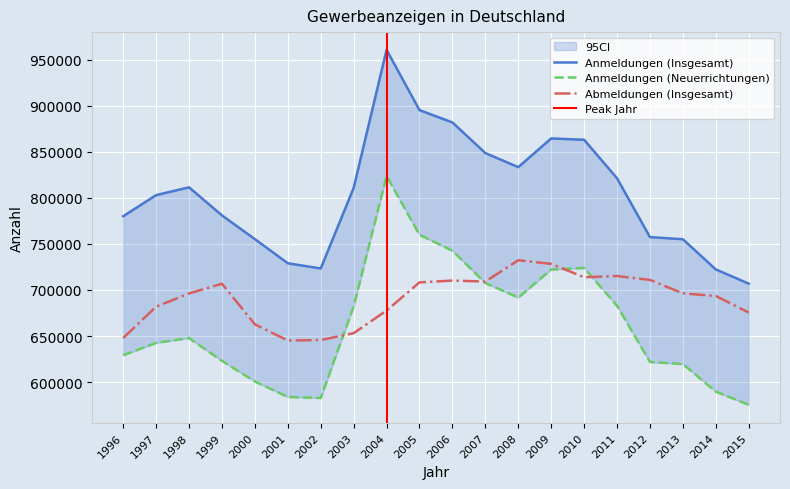

Which has a higher value, 1998 or 2000?

1998